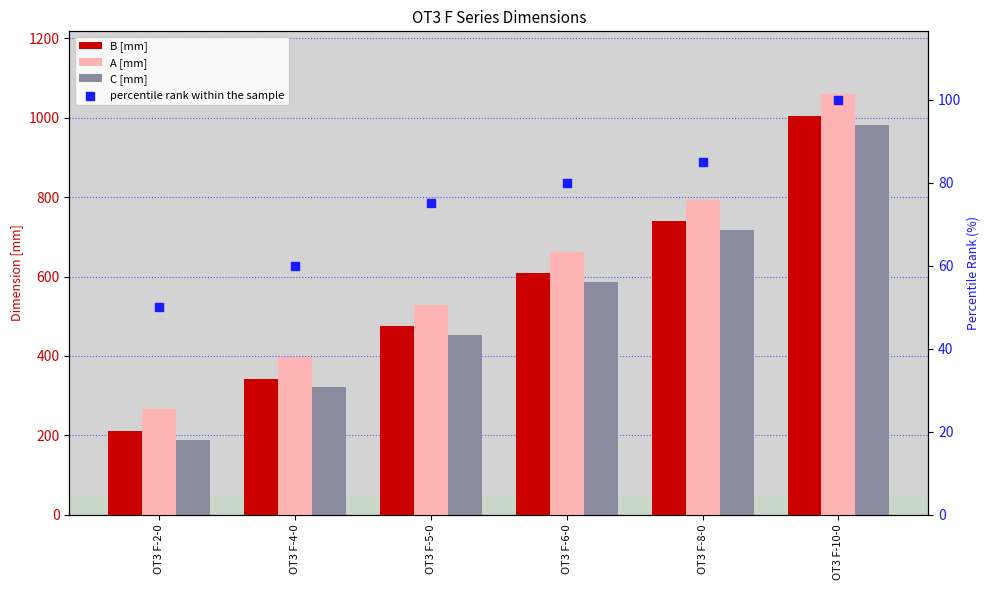

At how many categories does at least one series exceed 925?

1